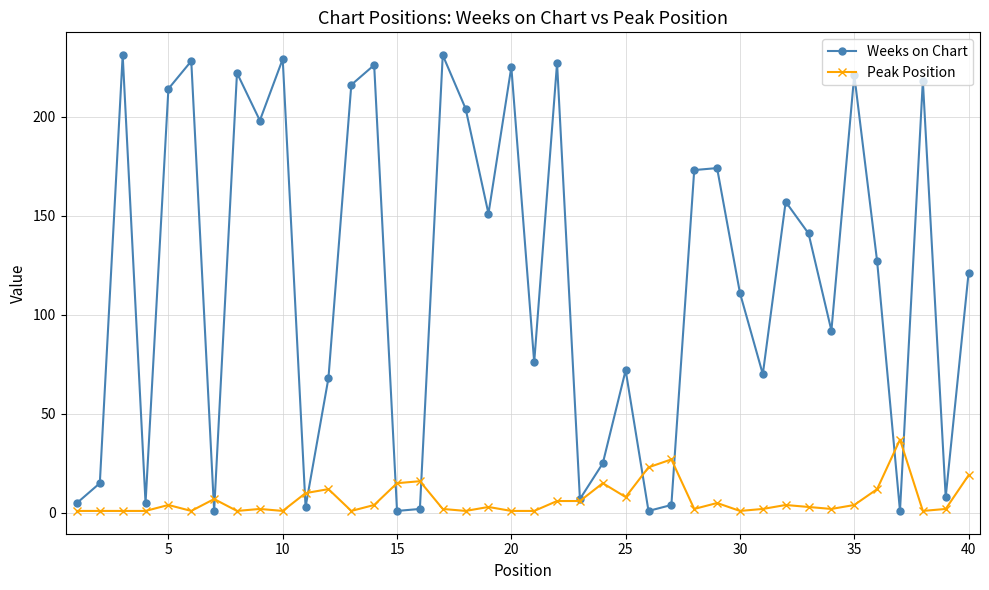

Is this an area chart (filled region under the line)?

No